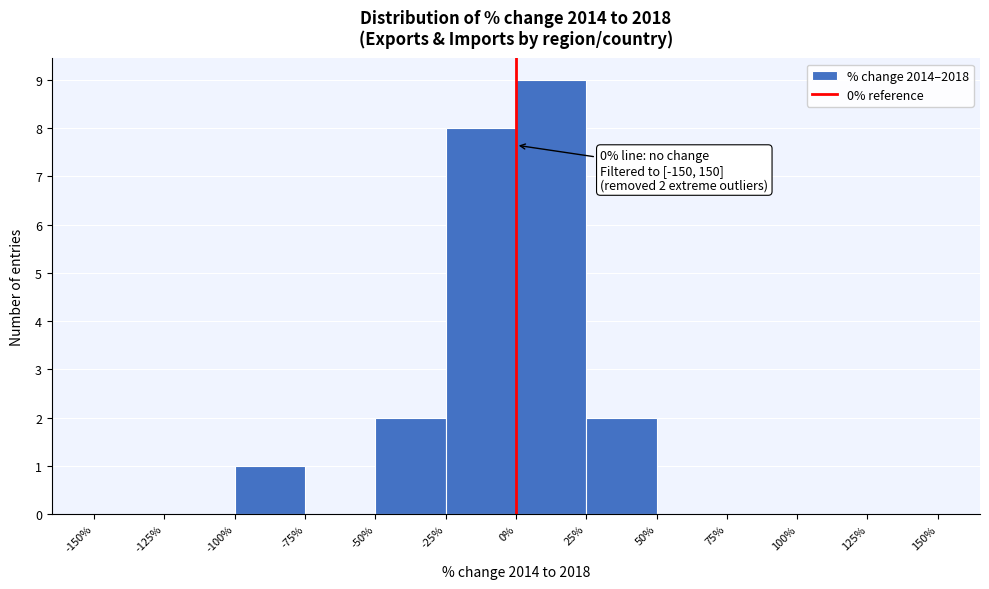

Over which range of the x-axis is the bar tallest?

0% to 25%